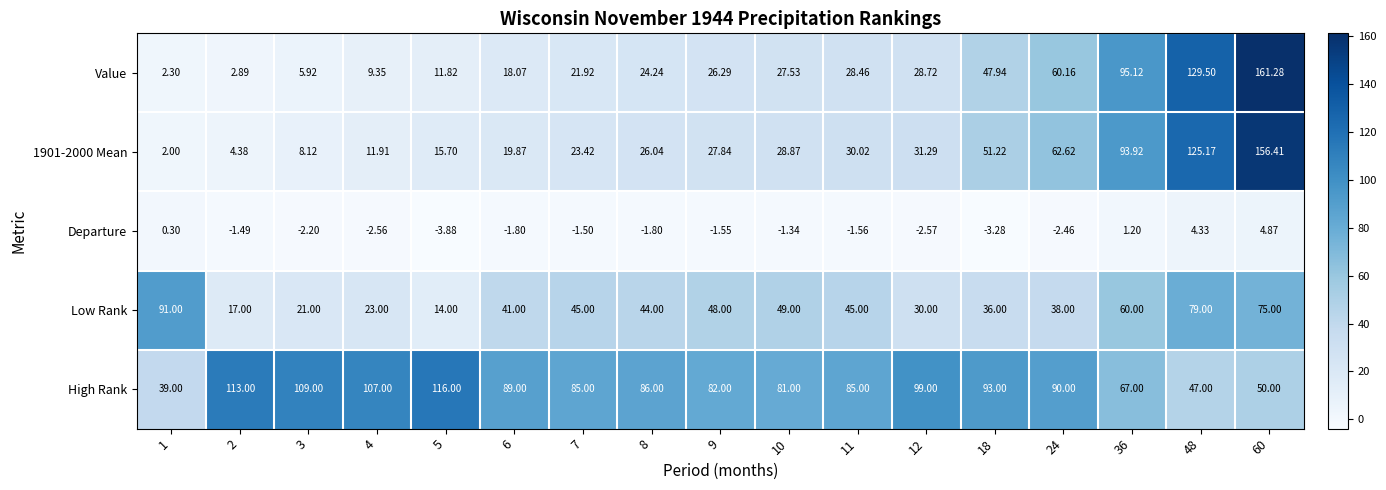

At which category is the sum across all series the highest?

60